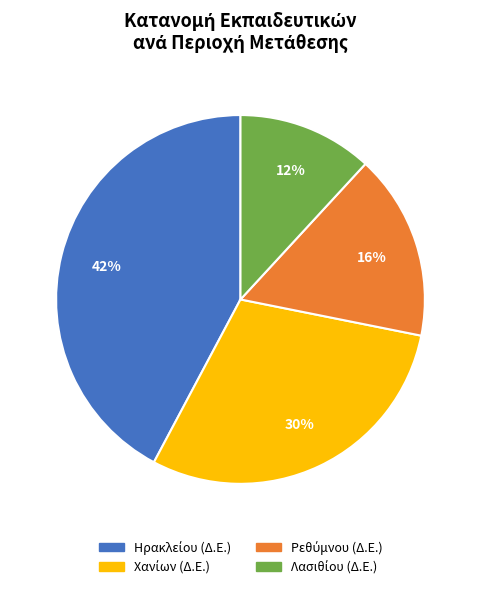

To the nearest percent, what is the difference between the largest and smallest slice percentages?

30%